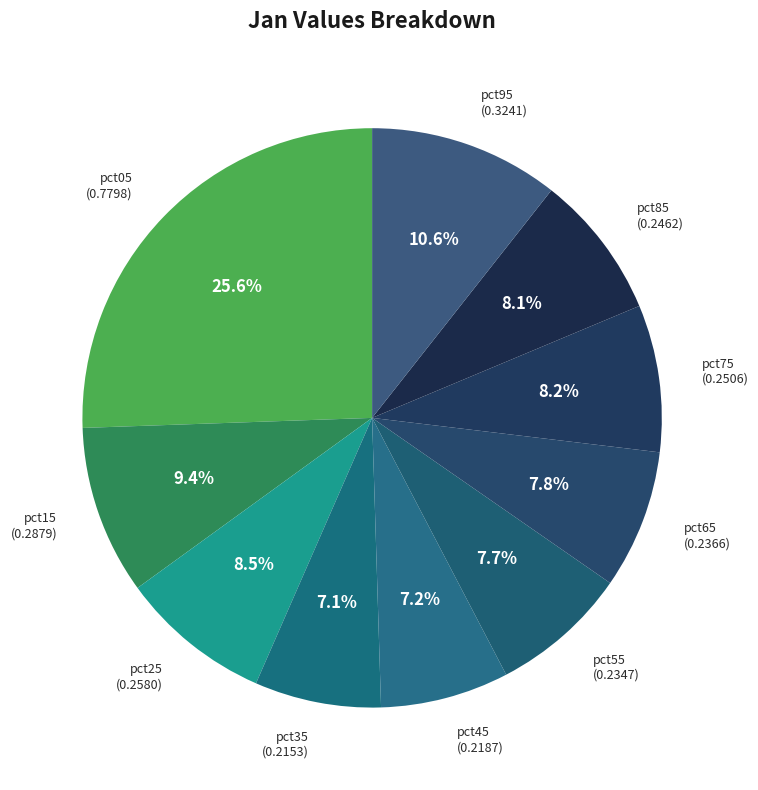

How many segments does this pie chart have?

10